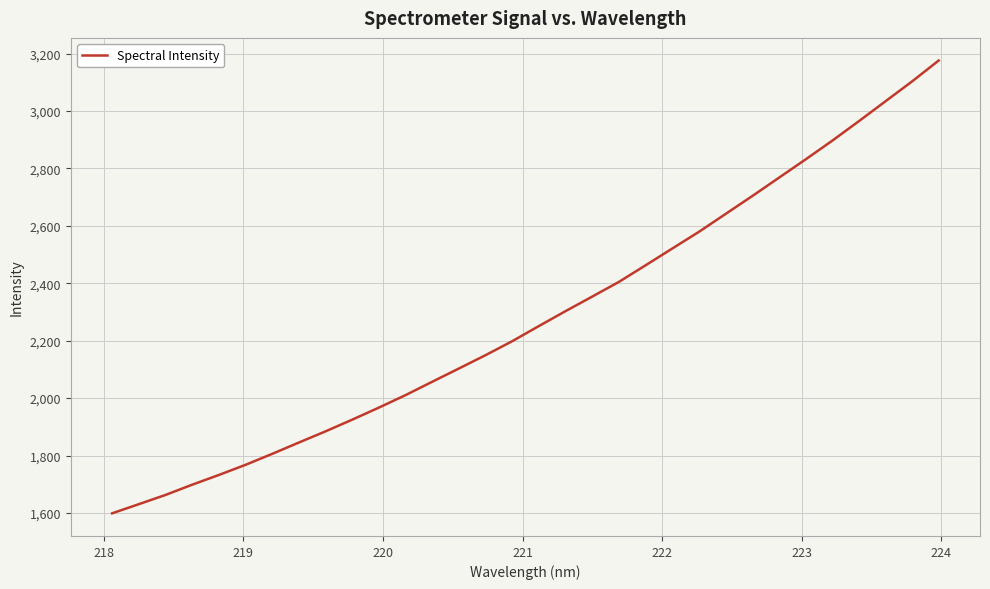

What is the smallest value displayed?

1598.6